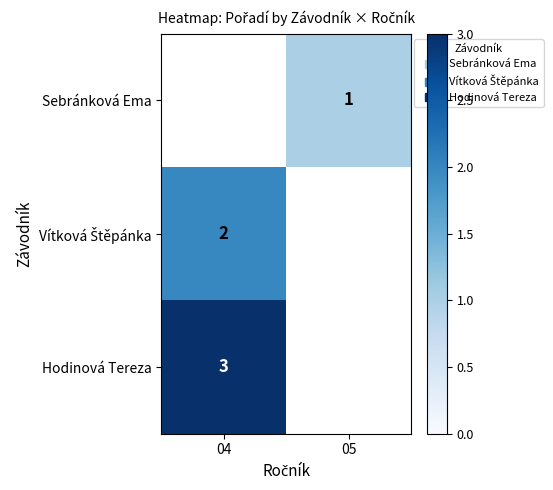

True or false: Sebránková Ema has a value of 1.4 at 05.

False